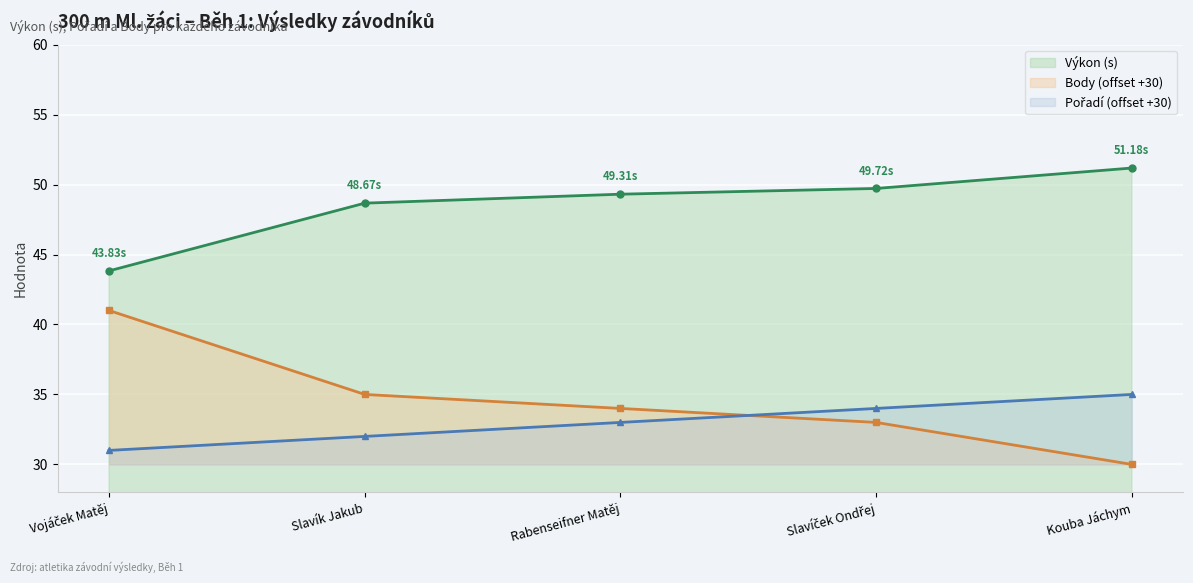

Where does the Pořadí series first go above 33?

Slavíček Ondřej